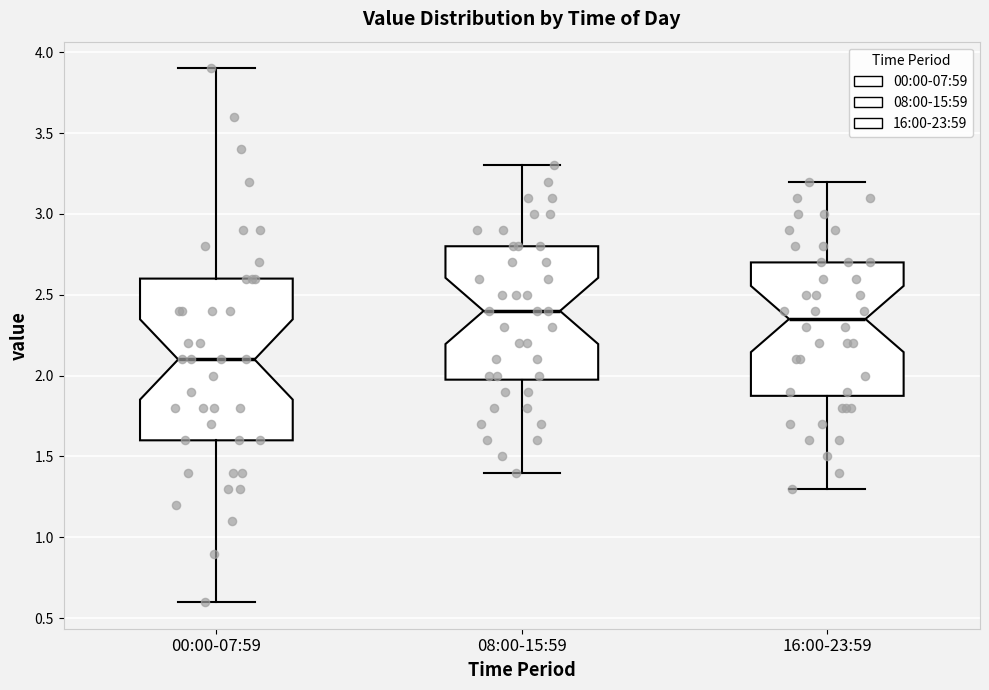

Reading left to right, transcribe this box plot: for each box, give where its median line is, the range the box spans, and where its two whiskers end, as read against the y-axis. The values are not printed on the chart, so give them approximately, as read against the axis.

00:00-07:59: median 2.10, box 1.60 to 2.60, whiskers 0.60 to 3.90
08:00-15:59: median 2.40, box 2.00 to 2.80, whiskers 1.40 to 3.30
16:00-23:59: median 2.35, box 1.90 to 2.70, whiskers 1.30 to 3.20